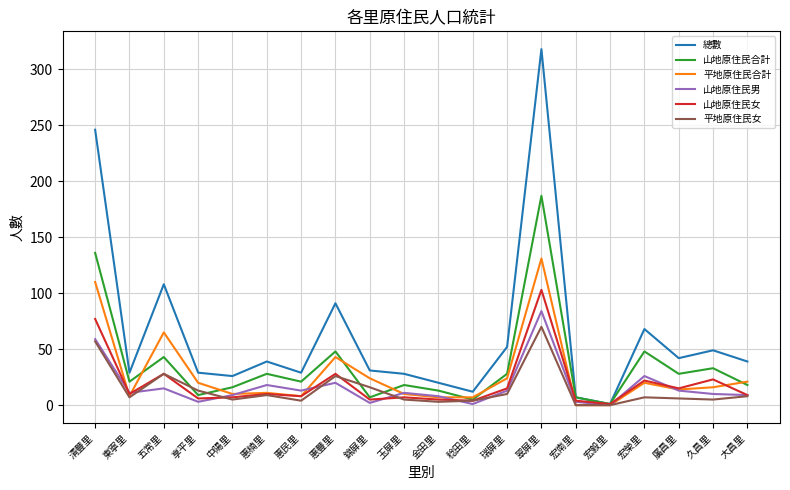

The value of 總數 at 東寧里 is 29. True or false?

True